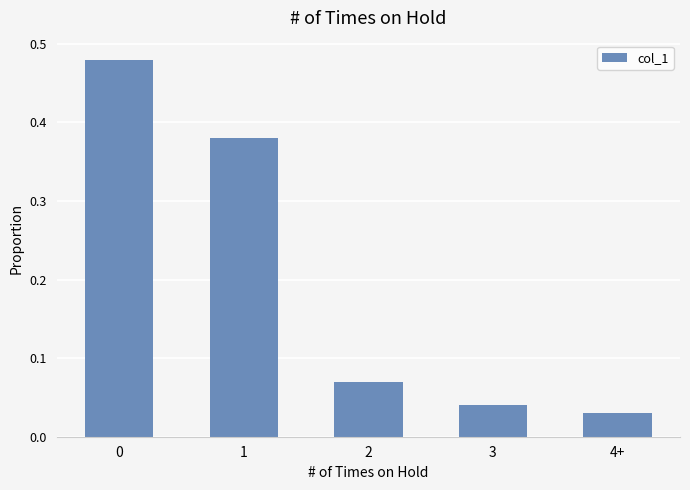

True or false: the data shows 0.7 at 1.

False